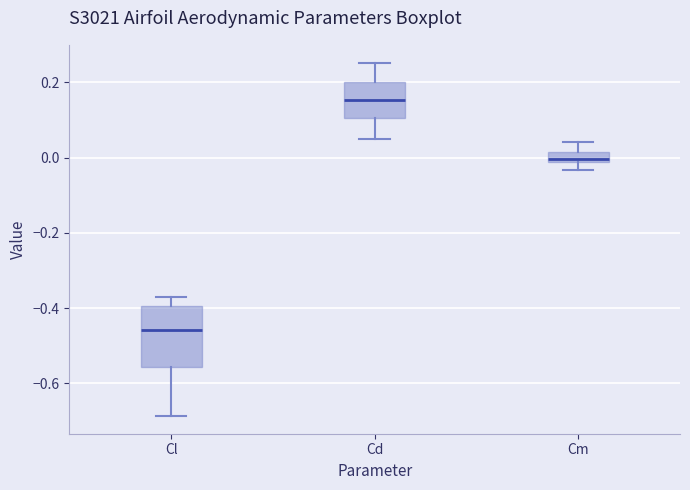

Which box has the lowest median line?

Cl